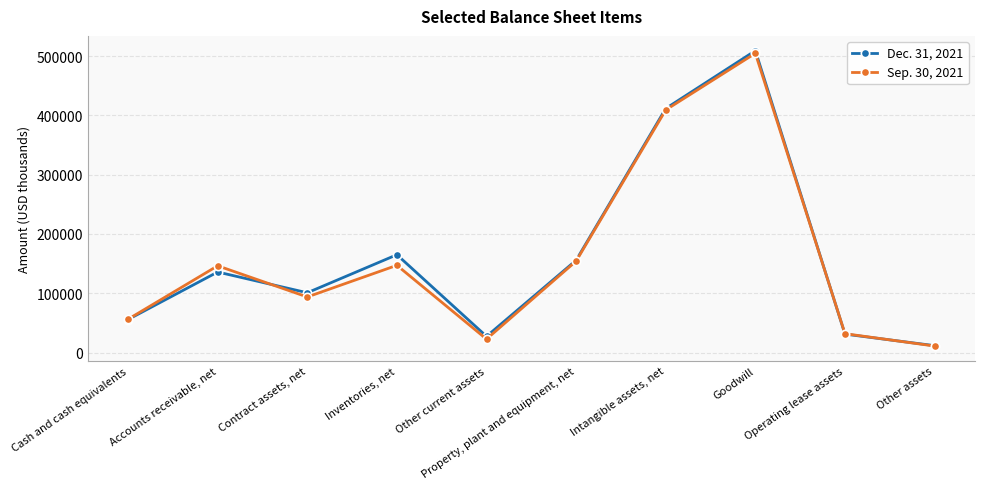

The value of Dec. 31, 2021 at Contract assets, net is 171674. True or false?

False